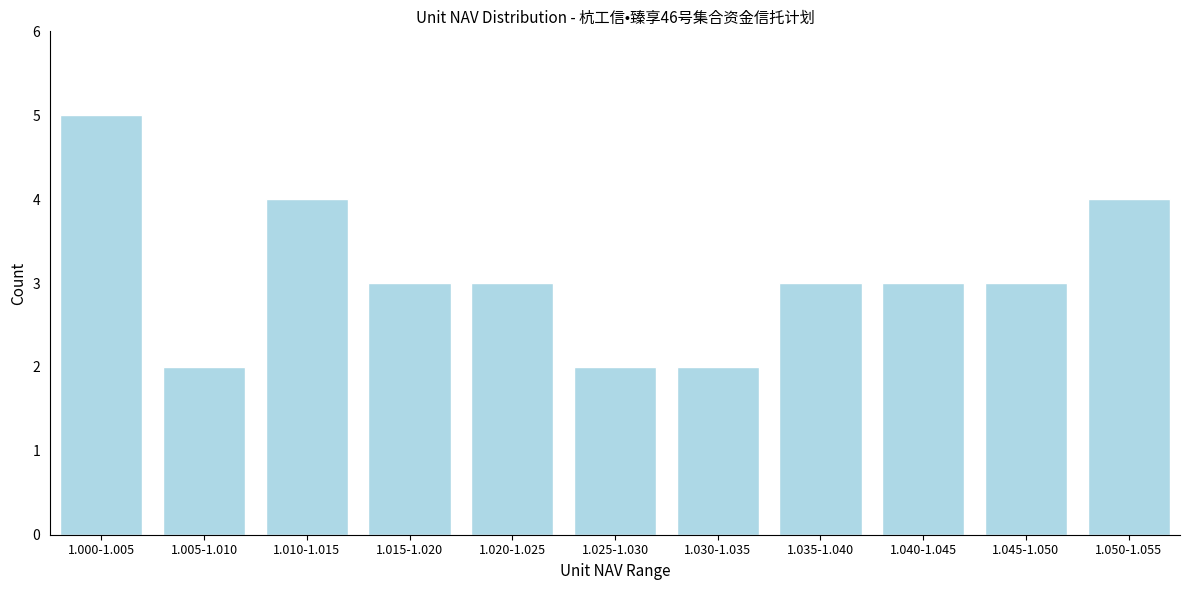

Reading left to right, extract all data points from this chart.

1.000-1.005=5	1.005-1.010=2	1.010-1.015=4	1.015-1.020=3	1.020-1.025=3	1.025-1.030=2	1.030-1.035=2	1.035-1.040=3	1.040-1.045=3	1.045-1.050=3	1.050-1.055=4